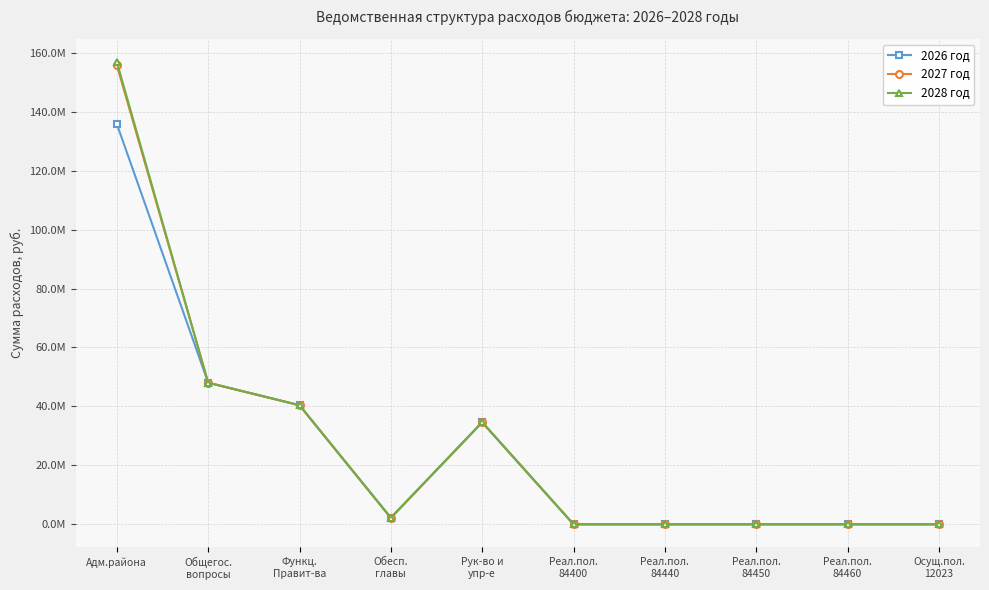

The value of 2027 год at Реал.пол.
84400 is 12562.0. True or false?

True